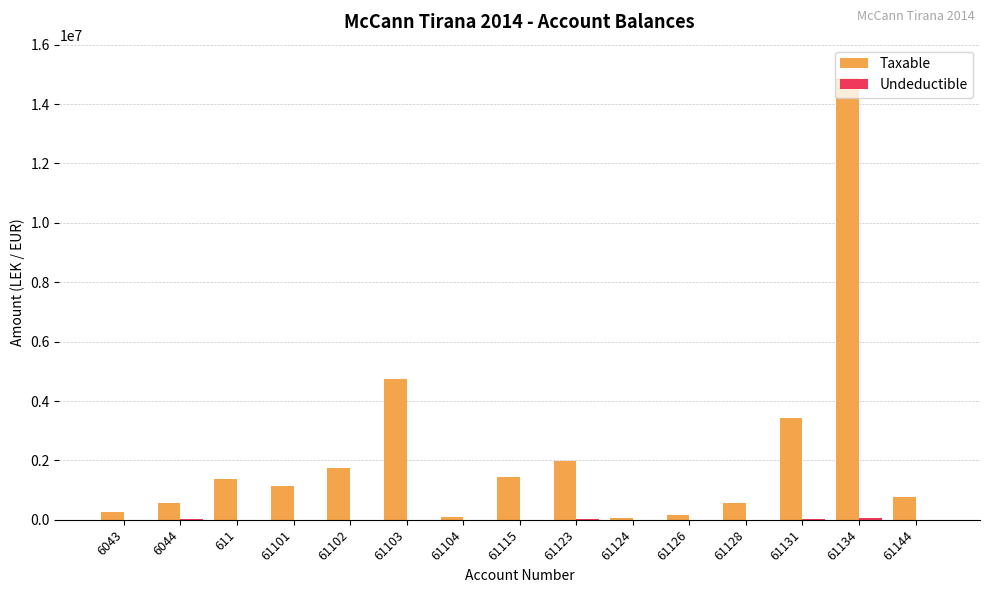

How many groups of bars are there?

15